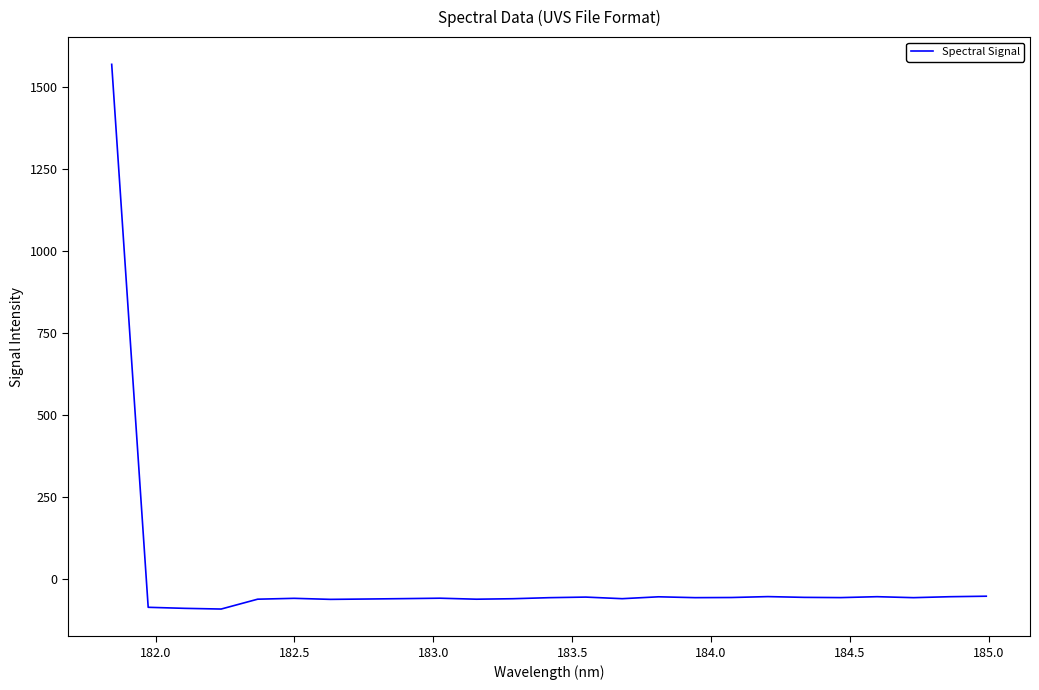

Does the chart display data point markers on the line(s)?

No